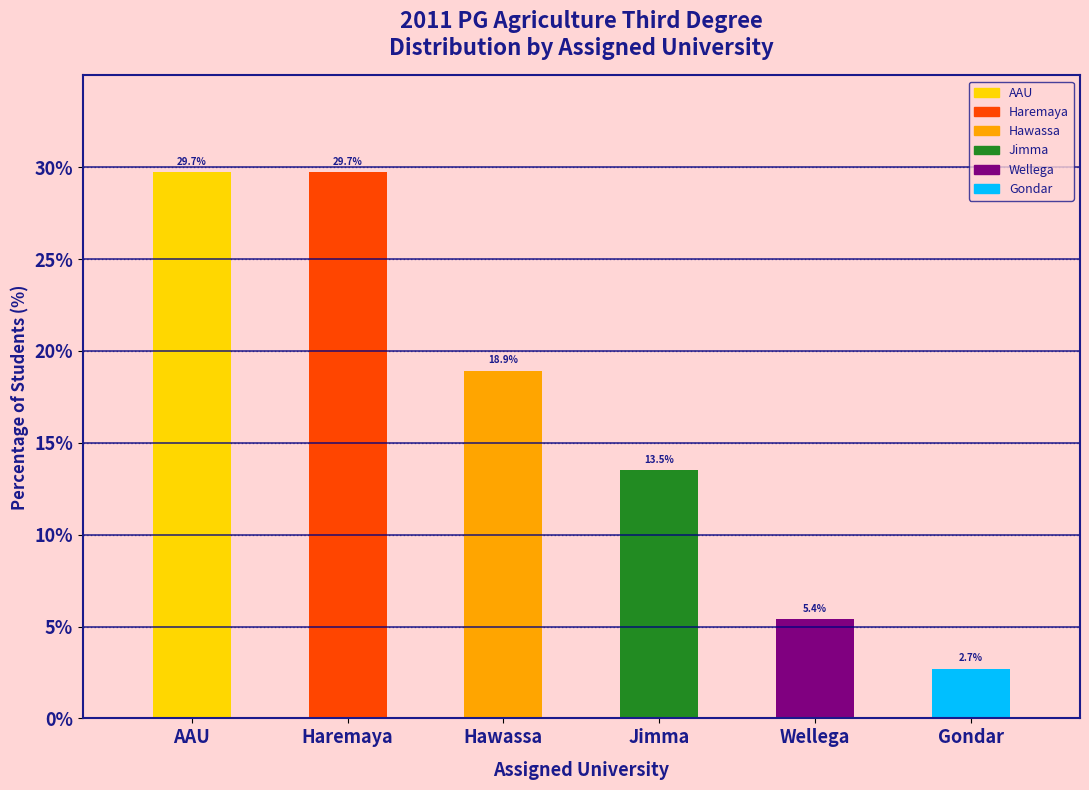

Reading left to right, extract all data points from this chart.

29.7	29.7	18.9	13.5	5.4	2.7